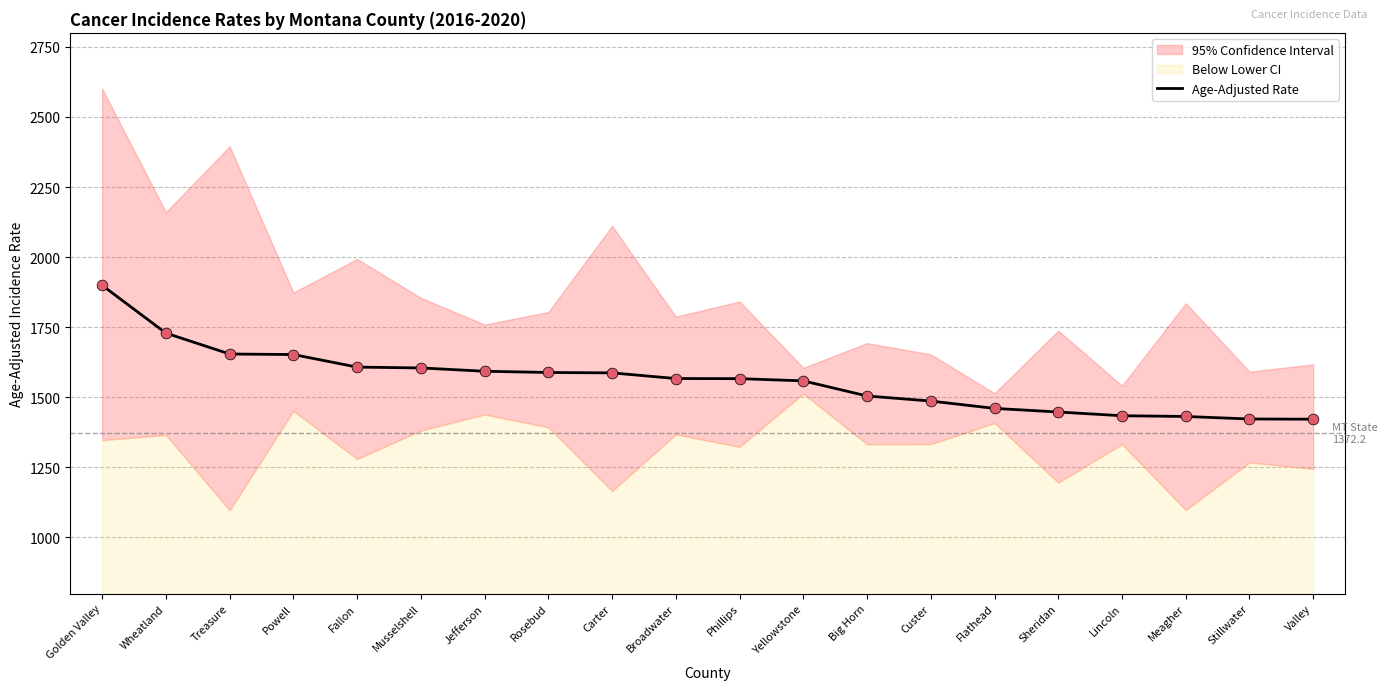

Which has a higher value, Lincoln or Treasure?

Treasure